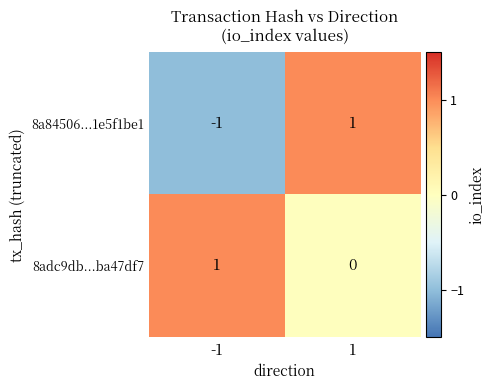

How many negative values does the 8a84506...1e5f1be1 series have?

1